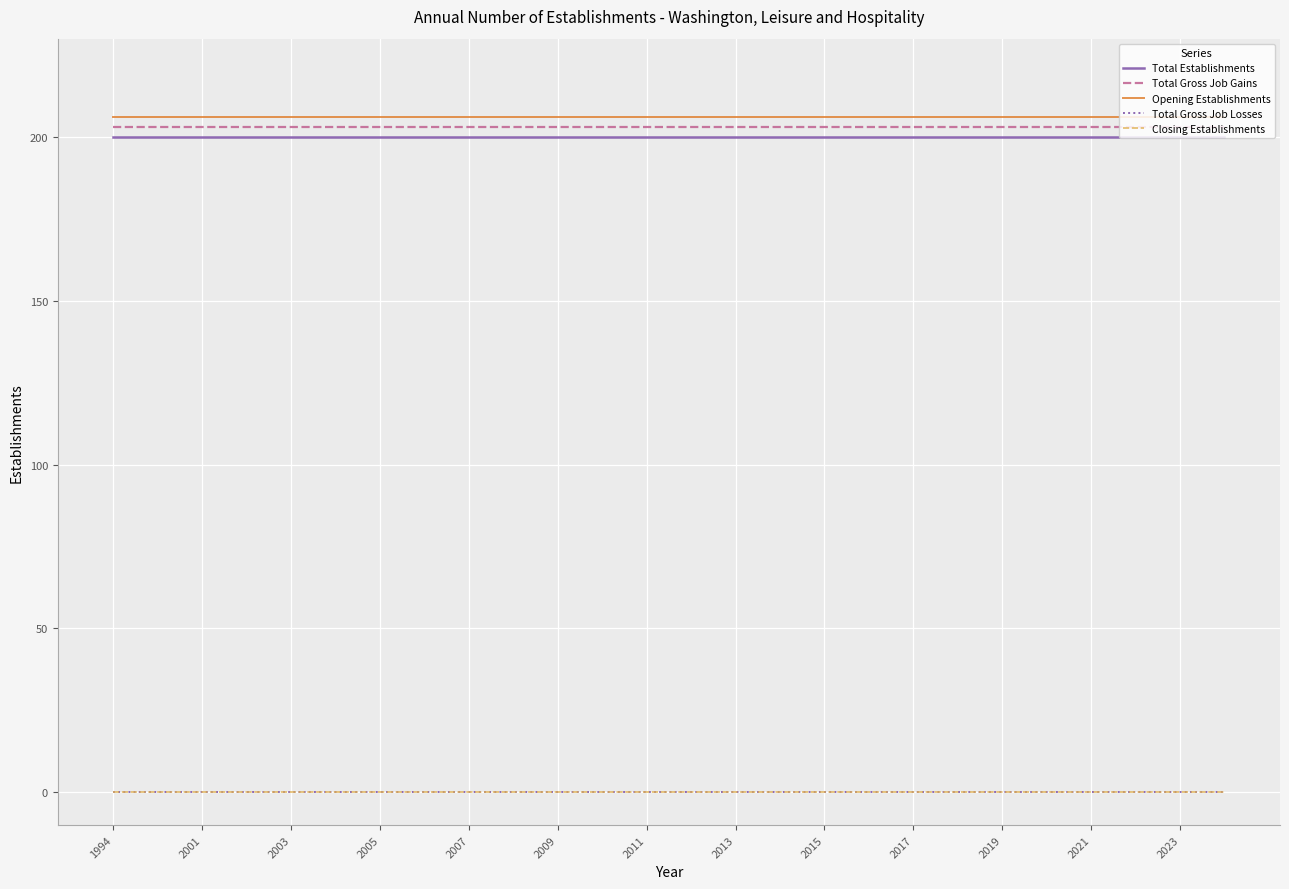

Does the chart display data point markers on the line(s)?

No